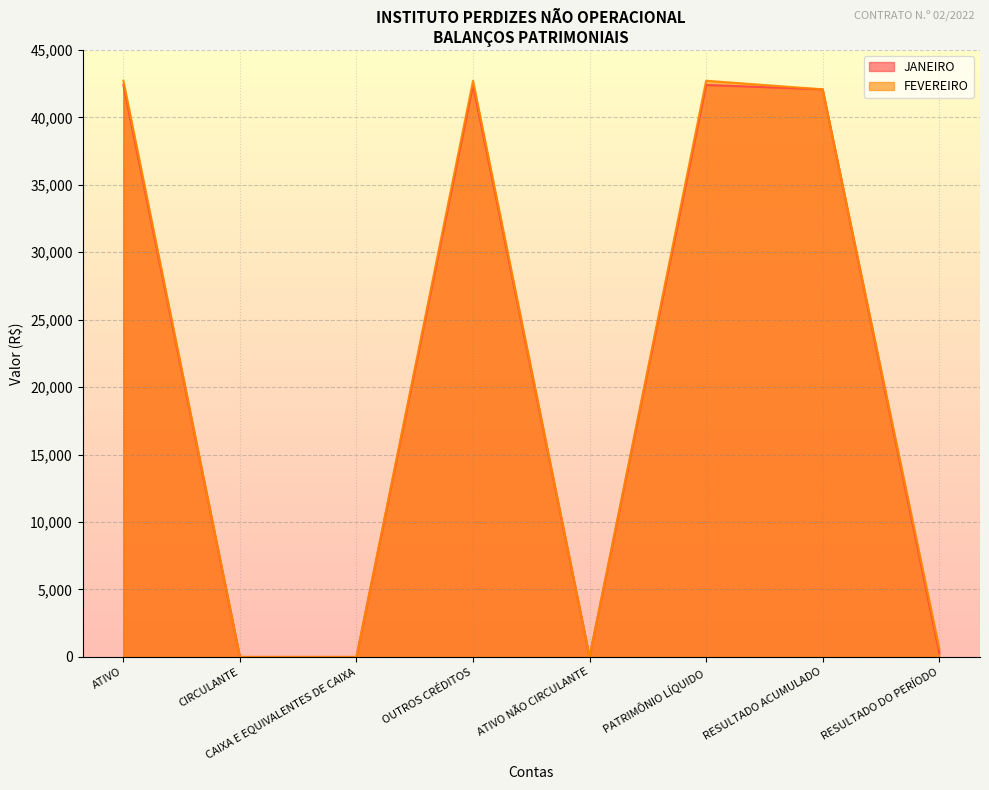

Rank the categories by JANEIRO value from lowest to highest.

CIRCULANTE, CAIXA E EQUIVALENTES DE CAIXA, ATIVO NÃO CIRCULANTE, RESULTADO DO PERÍODO, RESULTADO ACUMULADO, ATIVO, OUTROS CRÉDITOS, PATRIMÔNIO LÍQUIDO